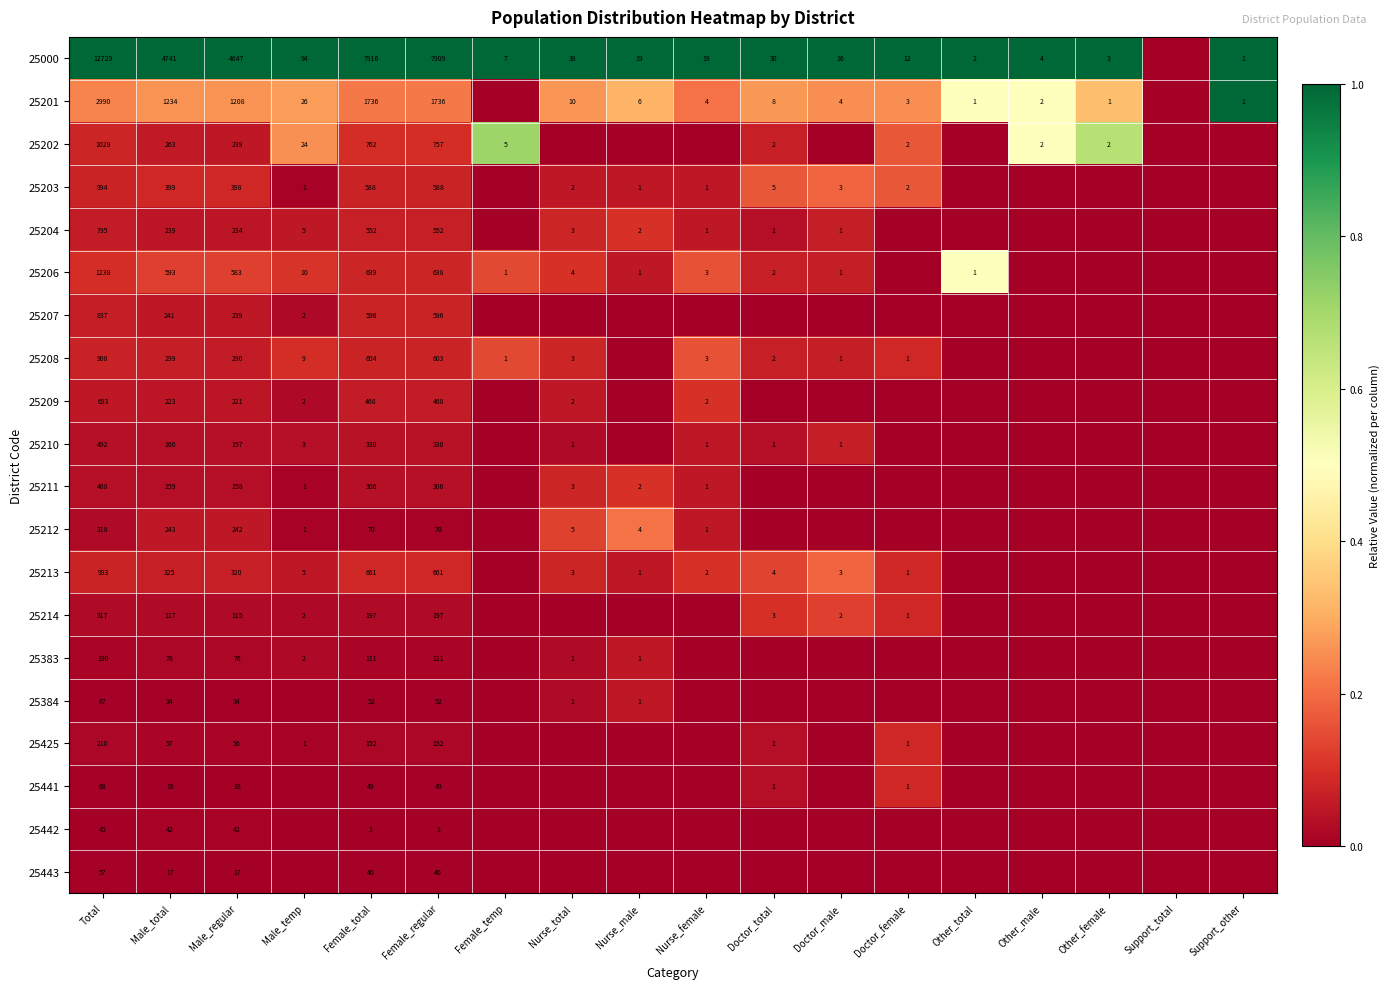

Is it true that 25443 equals 40 at Female_regular?

True